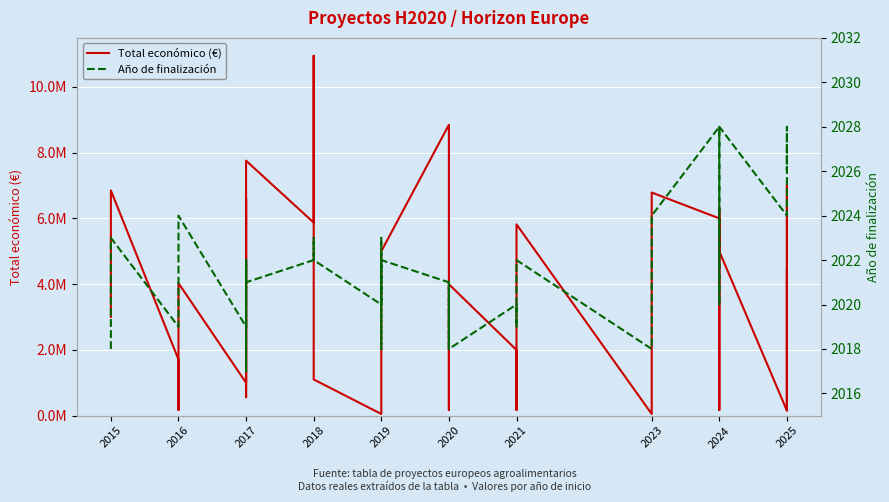

The value of Año de finalización at 2025 is 2024. True or false?

True